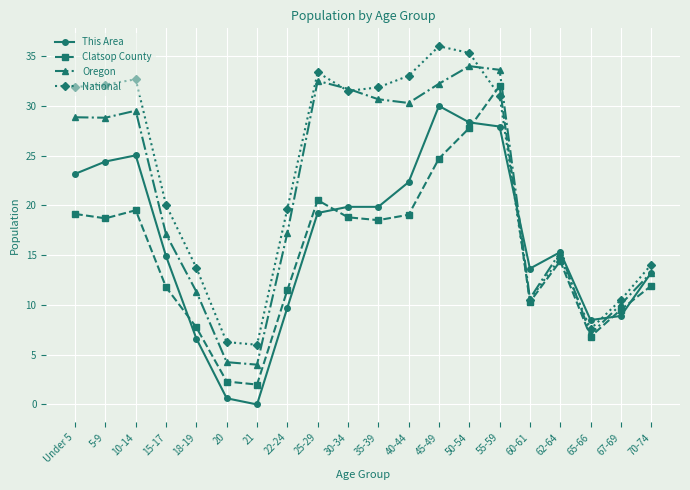

What are all the series names shown in the legend?

This Area, Clatsop County, Oregon, National